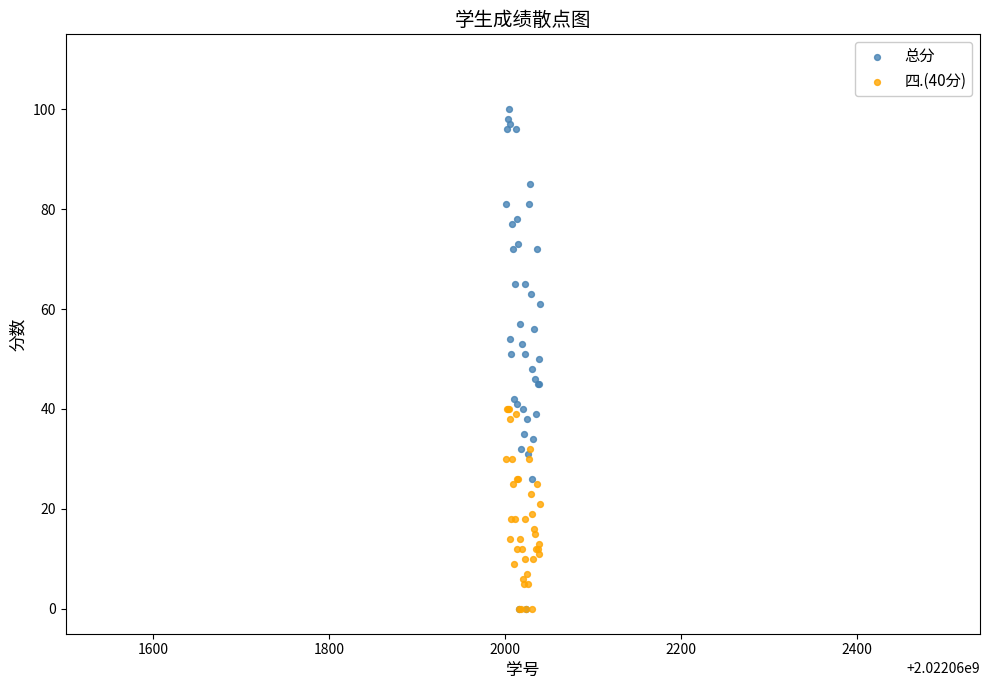

What are all the series names shown in the legend?

总分, 四.(40分)